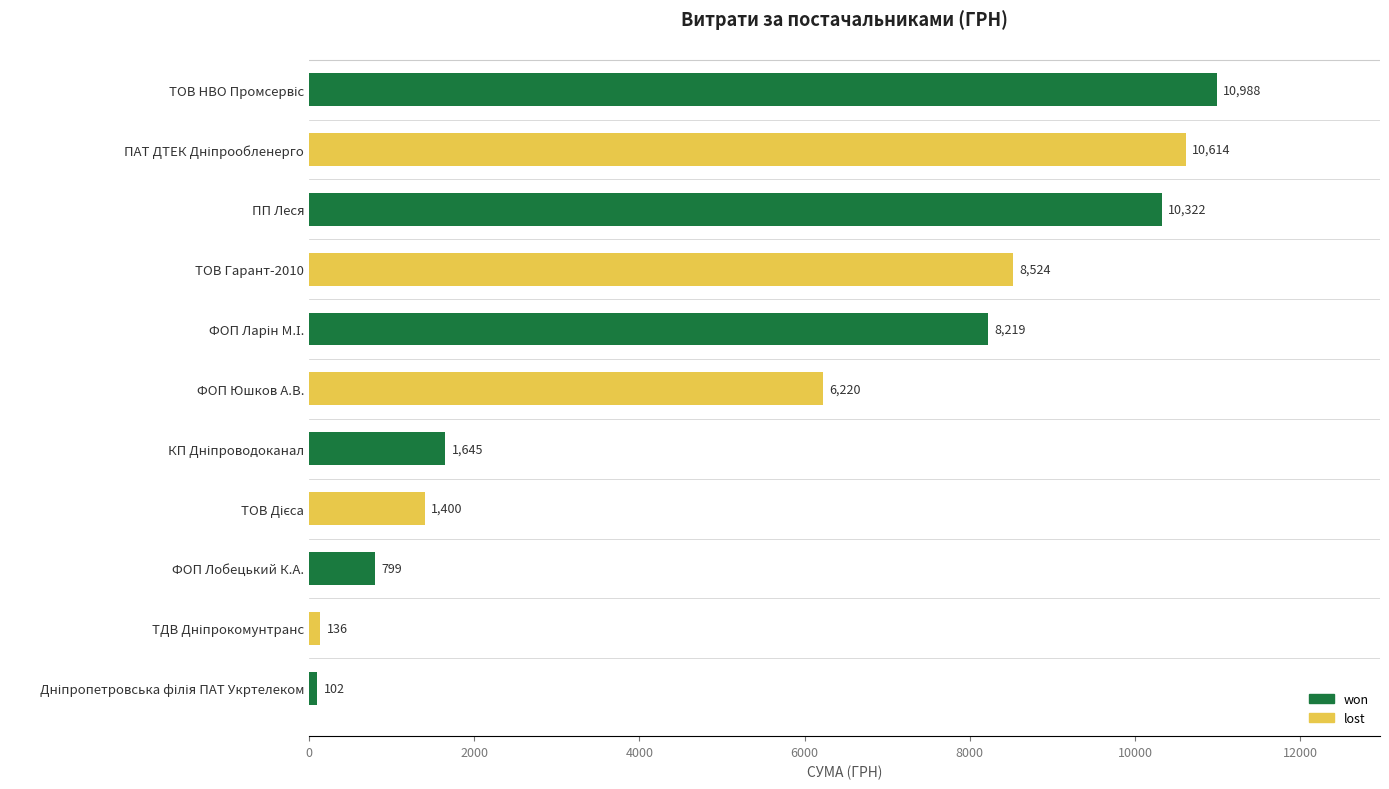

Where is the data nearest to the value 5544?

ФОП Юшков А.В.